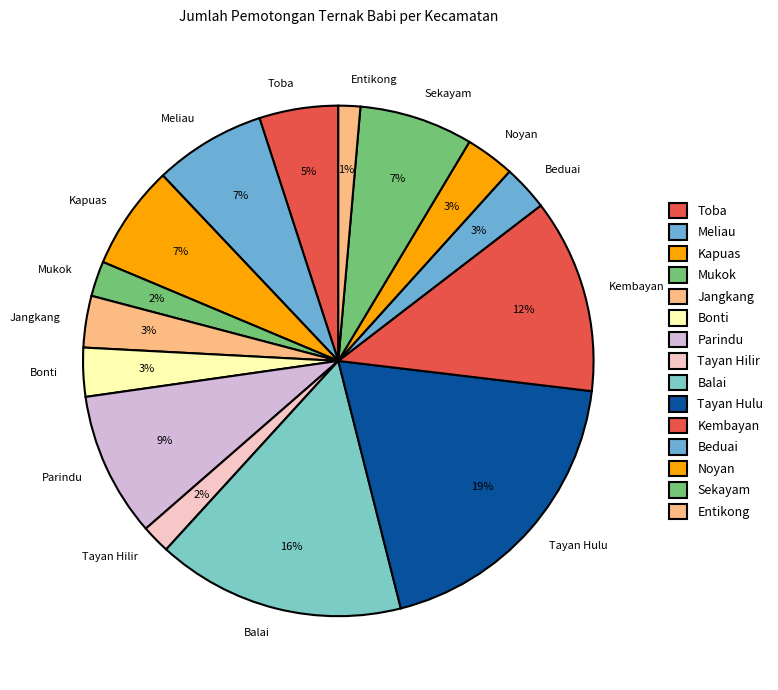

Which slice is the largest?

Tayan Hulu